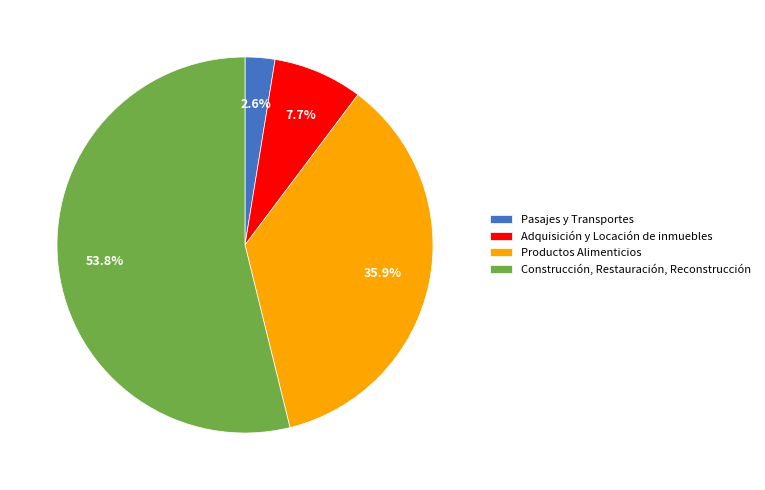

Which has a higher value, Construcción, Restauración, Reconstrucción or Adquisición y Locación de inmuebles?

Construcción, Restauración, Reconstrucción